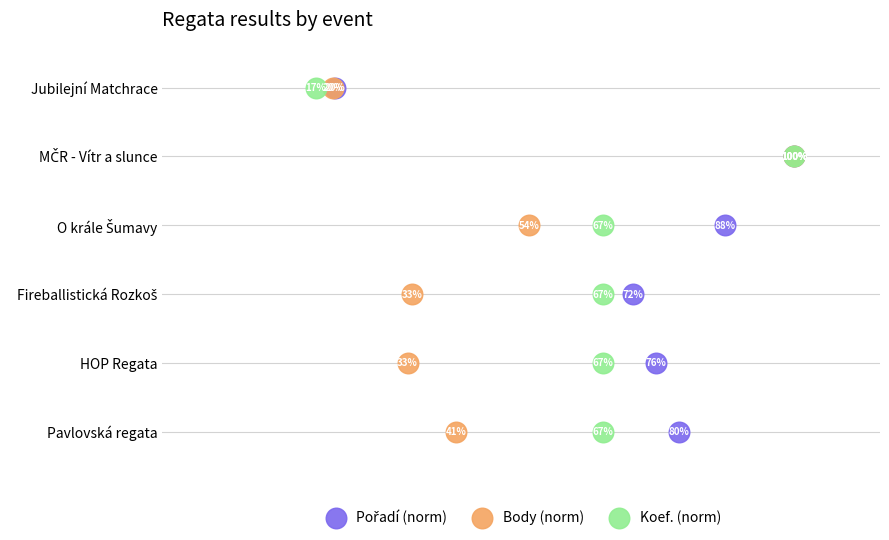

What are all the series names shown in the legend?

Pořadí (norm), Body (norm), Koef. (norm)